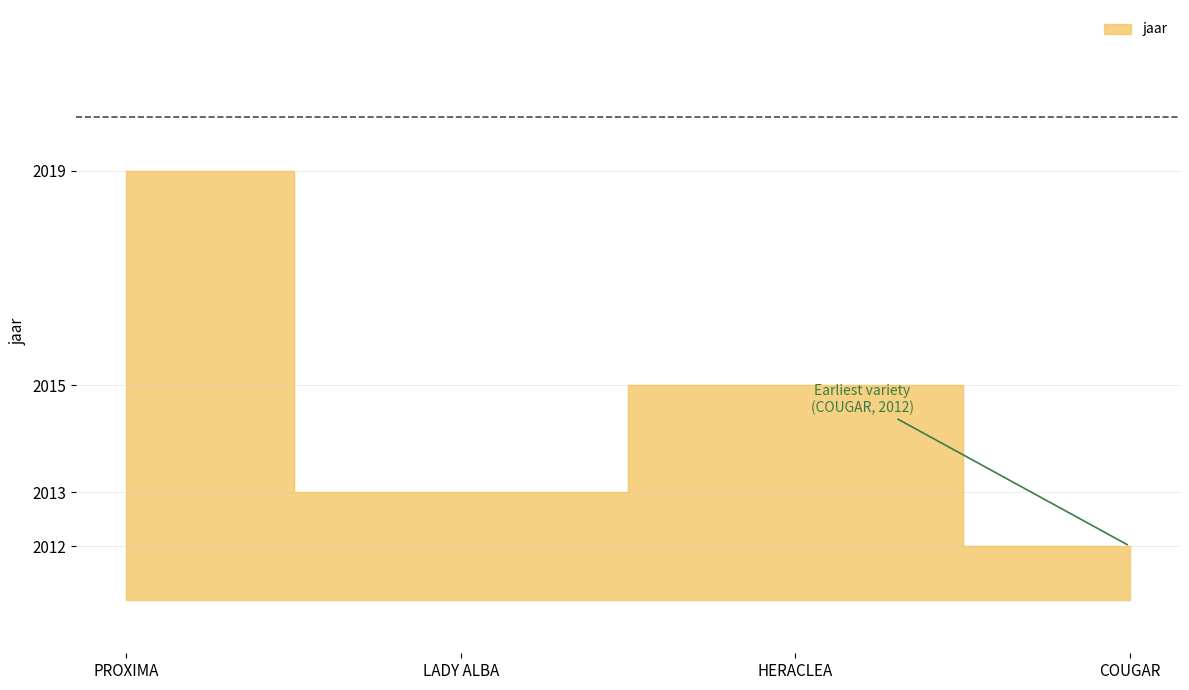

List the labels in order of value, largest first.

PROXIMA, HERACLEA, LADY ALBA, COUGAR